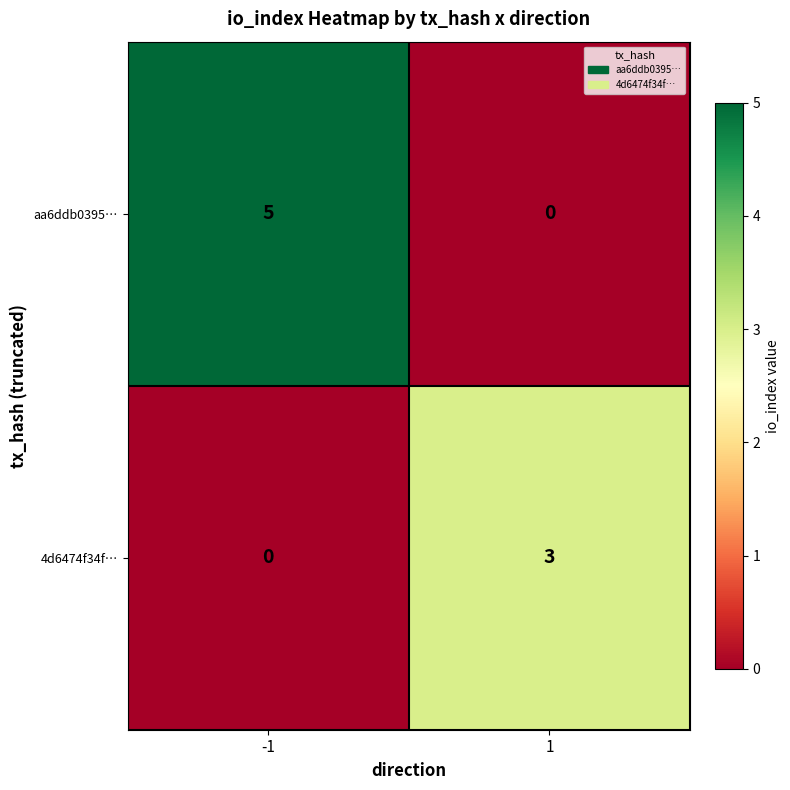

The 4d6474f34f… series shows 0 at -1. True or false?

True